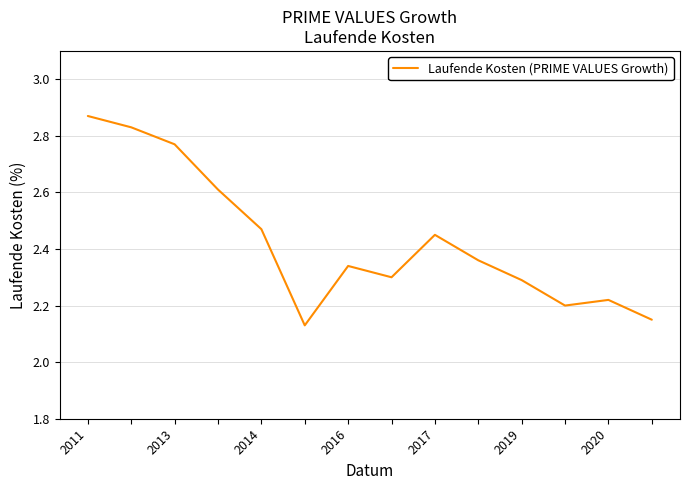

What is the difference between the maximum and minimum values?

0.7